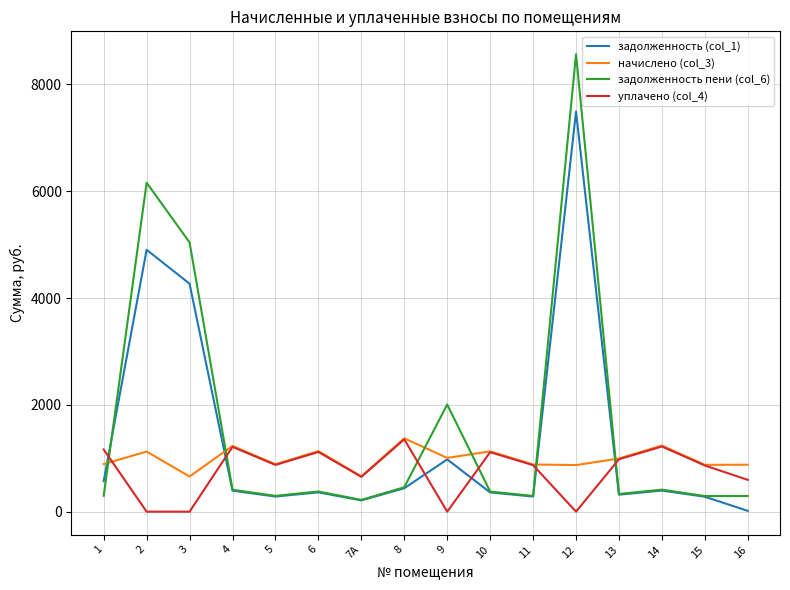

Which series has the largest range (max minus min)?

задолженность пени (col_6)